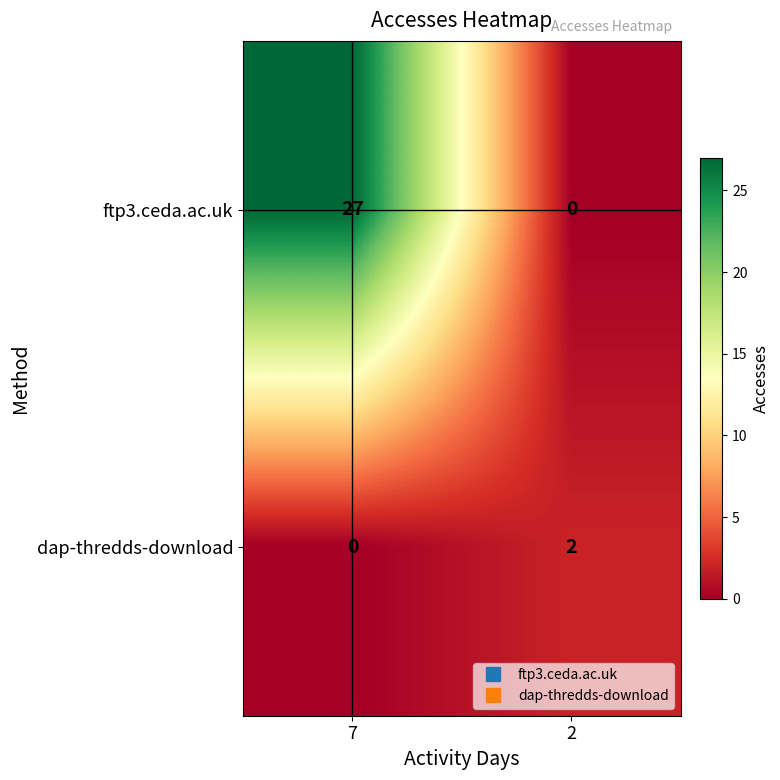

Rank the series by their average value, from highest to lowest.

ftp3.ceda.ac.uk, dap-thredds-download